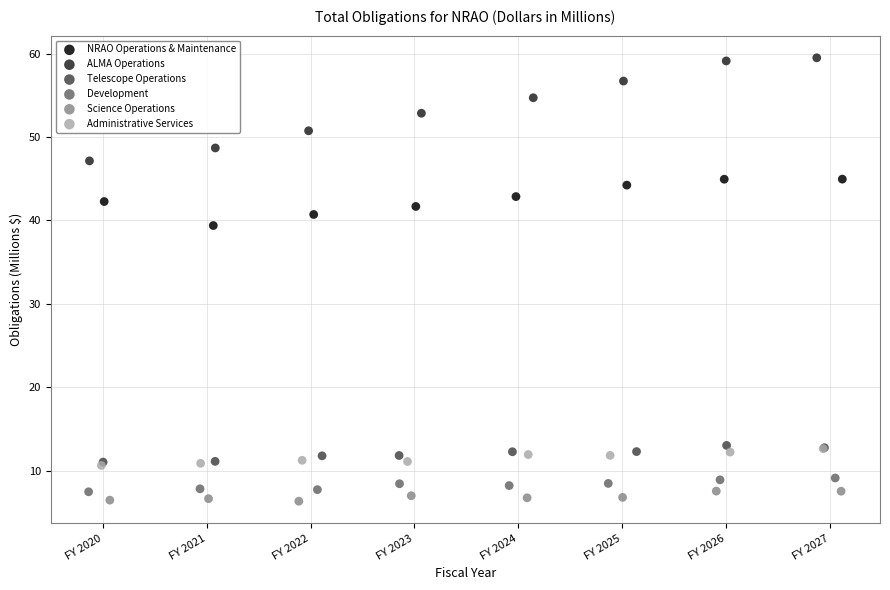

Which series has the widest spread of Y values?

ALMA Operations